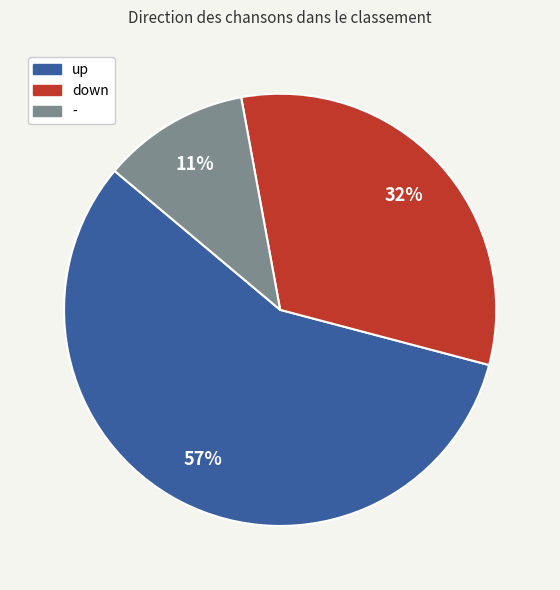

To the nearest percent, what is the combined percentage of up and down?

89%